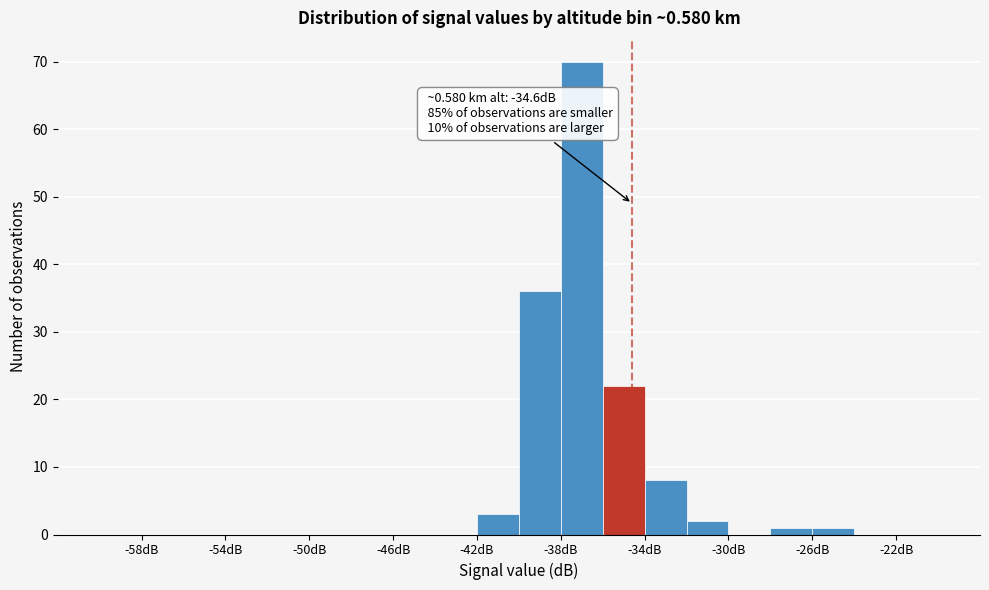

Over which range of the x-axis is the bar tallest?

-38 to -36